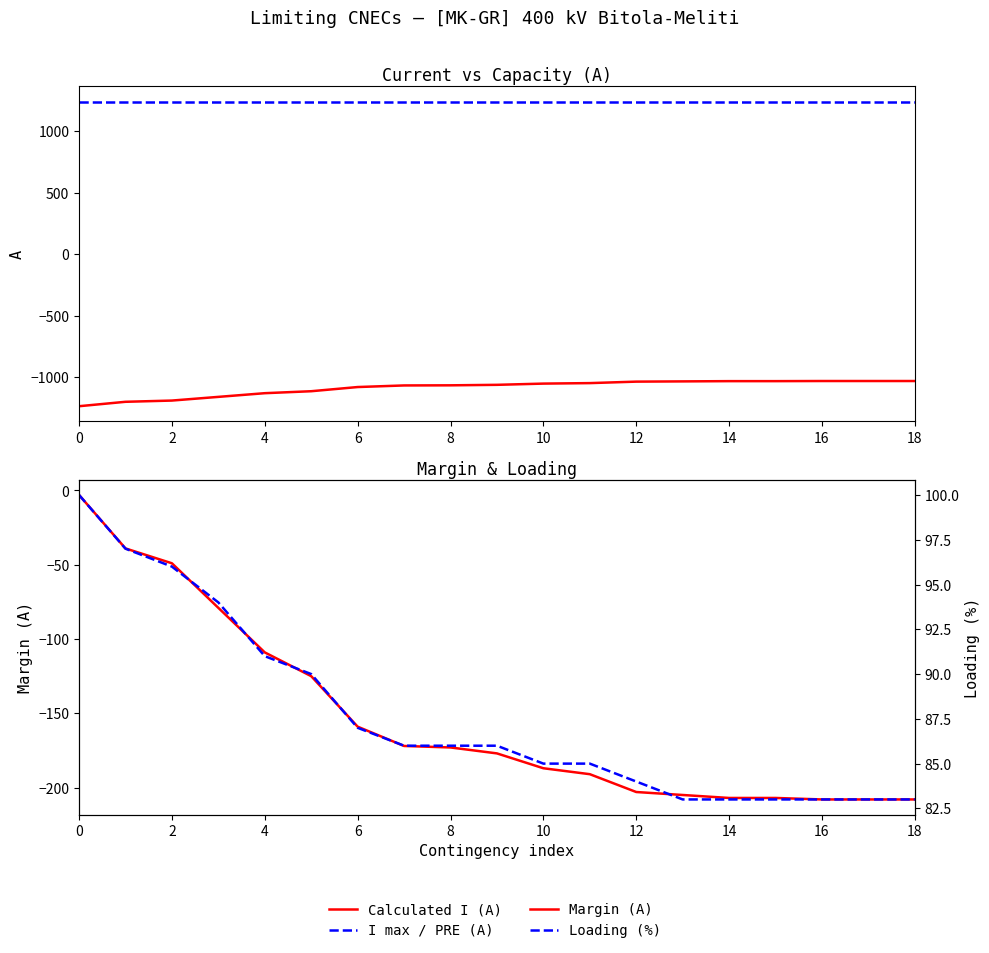

At how many categories does at least one series exceed -1214?

19